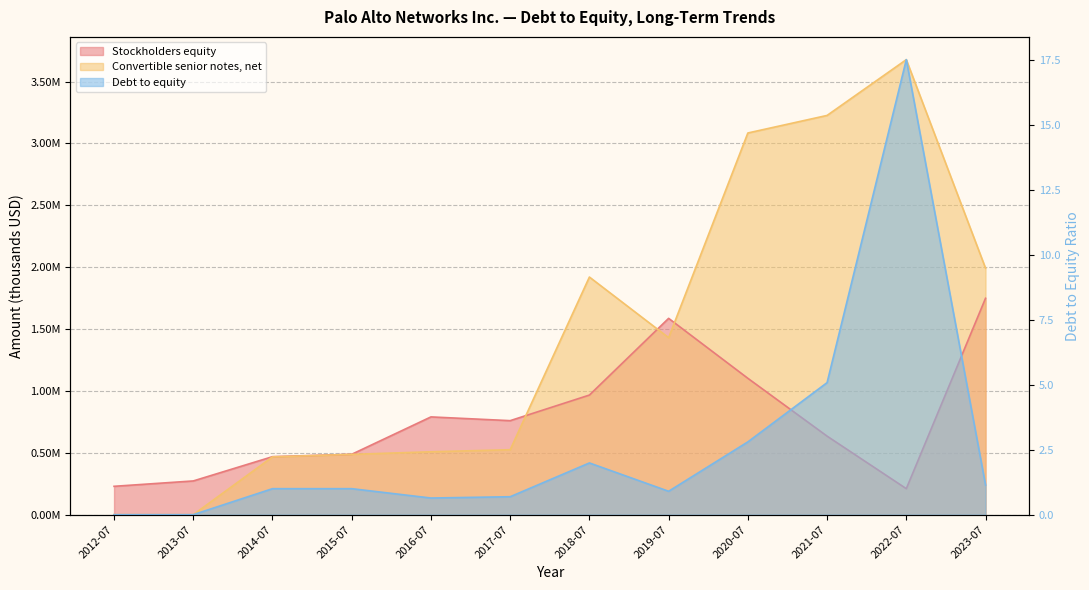

Which label corresponds to the smallest value in the chart?

2012-07